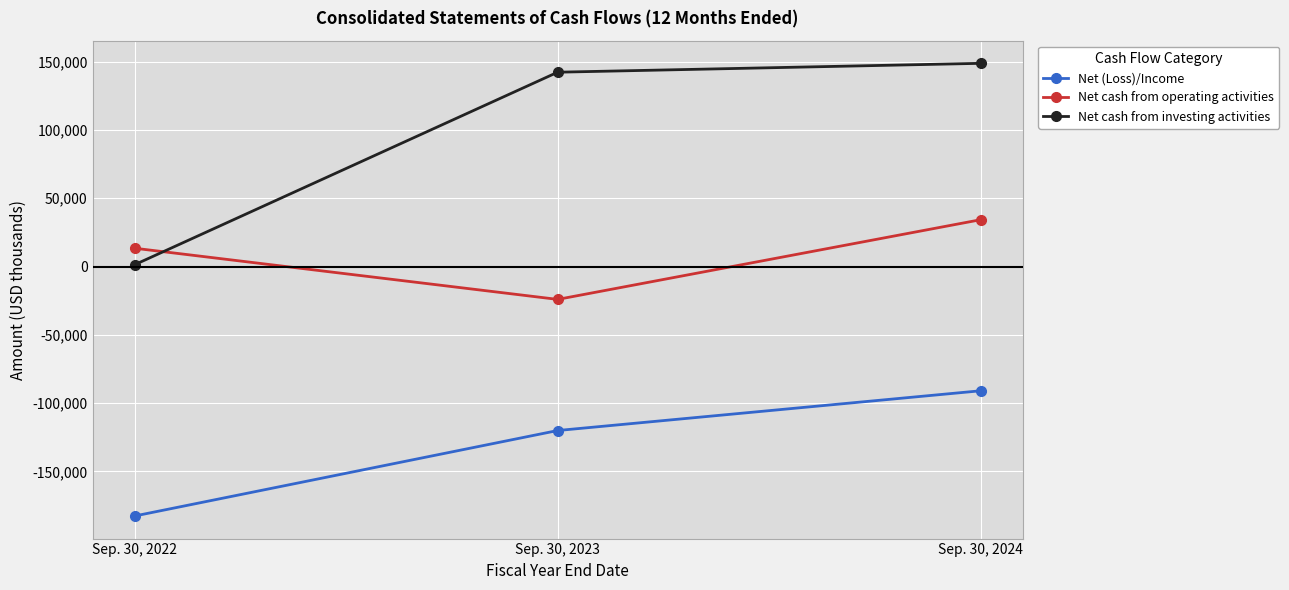

How many series are shown in this chart?

3